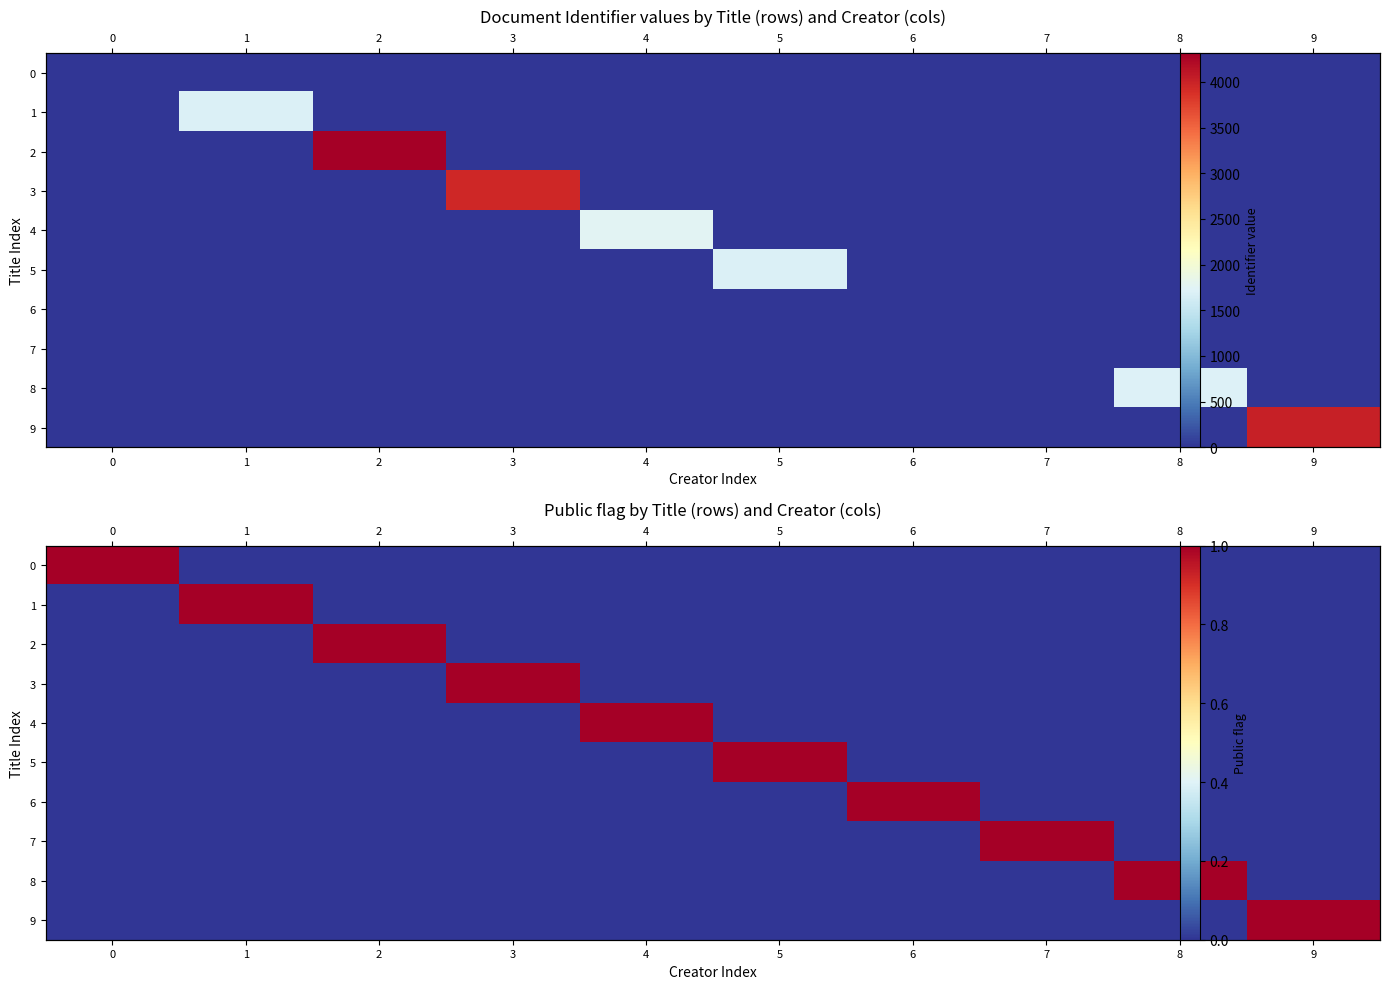

What is the maximum value for 6?

1